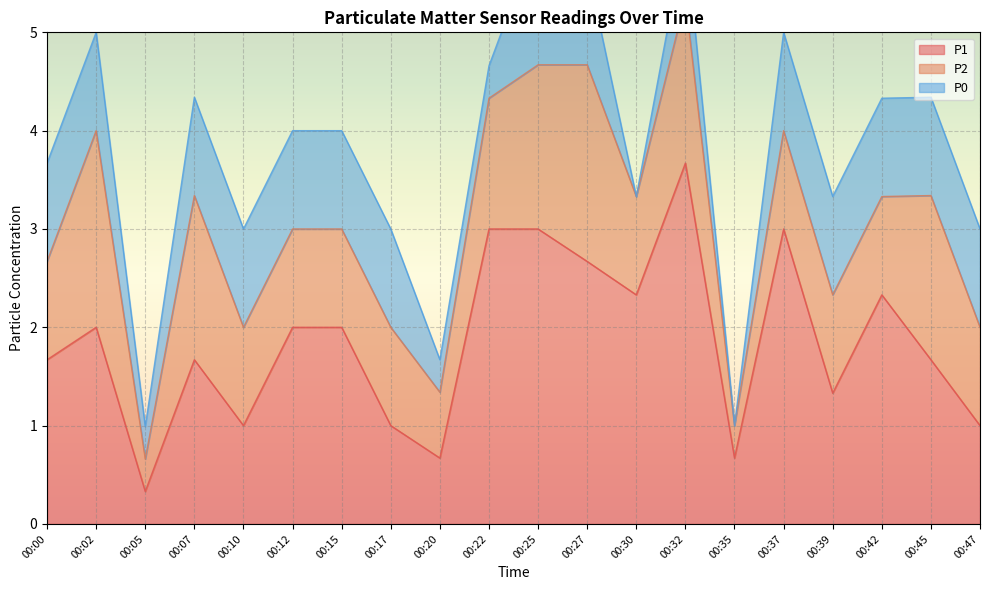

The value of P2 at 00:35 is 0.3. True or false?

True